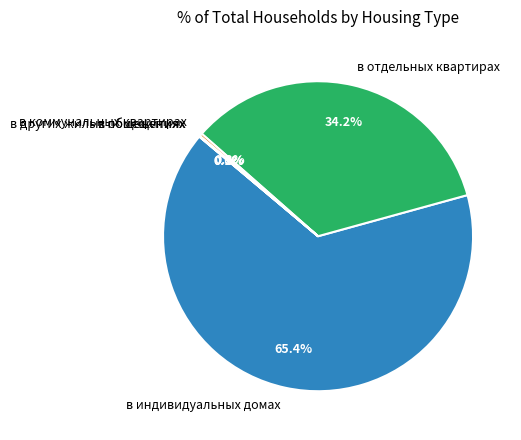

Which category has the biggest portion of the pie?

в индивидуальных домах